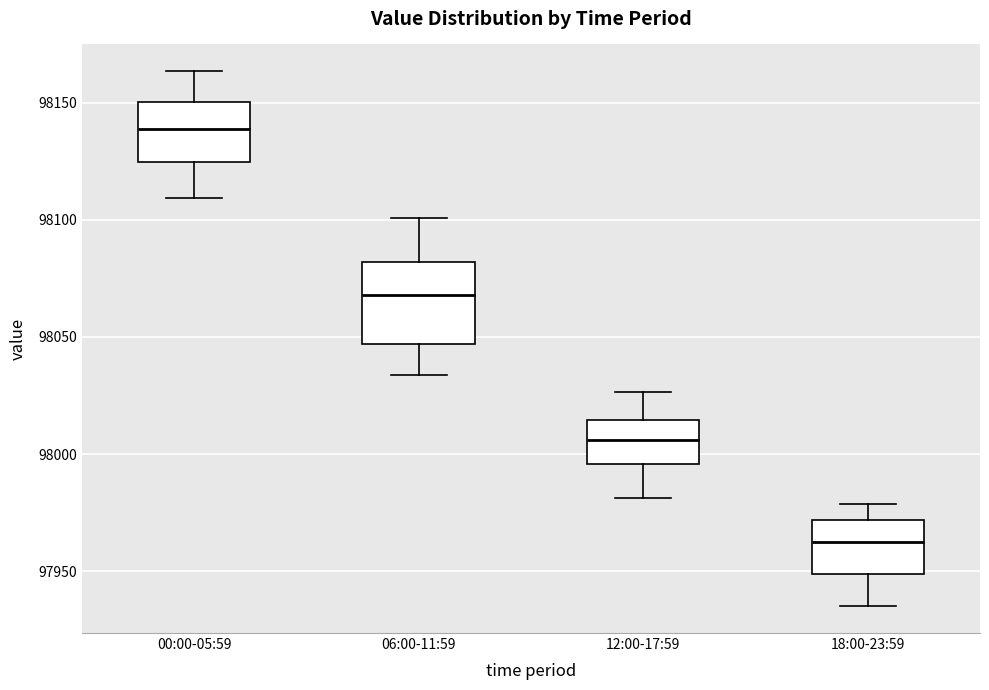

Reading left to right, transcribe this box plot: for each box, give where its median line is, the range the box spans, and where its two whiskers end, as read against the y-axis. The values are not printed on the chart, so give them approximately, as read against the axis.

00:00-05:59: median 98140, box 98125 to 98150, whiskers 98110 to 98165
06:00-11:59: median 98070, box 98045 to 98080, whiskers 98035 to 98100
12:00-17:59: median 98005, box 97995 to 98015, whiskers 97980 to 98025
18:00-23:59: median 97965, box 97950 to 97970, whiskers 97935 to 97980